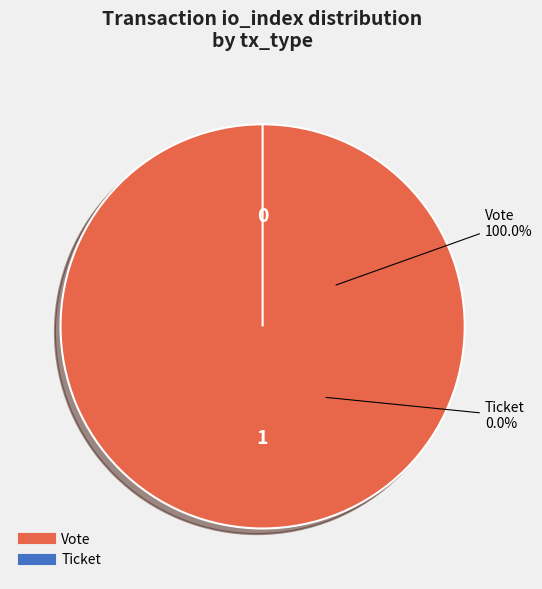

What is the change in value from Vote to Ticket?

-1